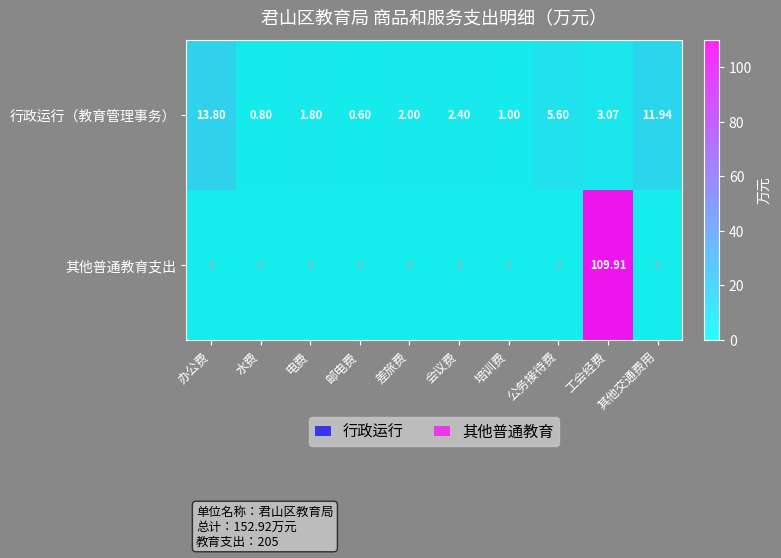

What is the difference between the highest and lowest values at 水费?

0.8